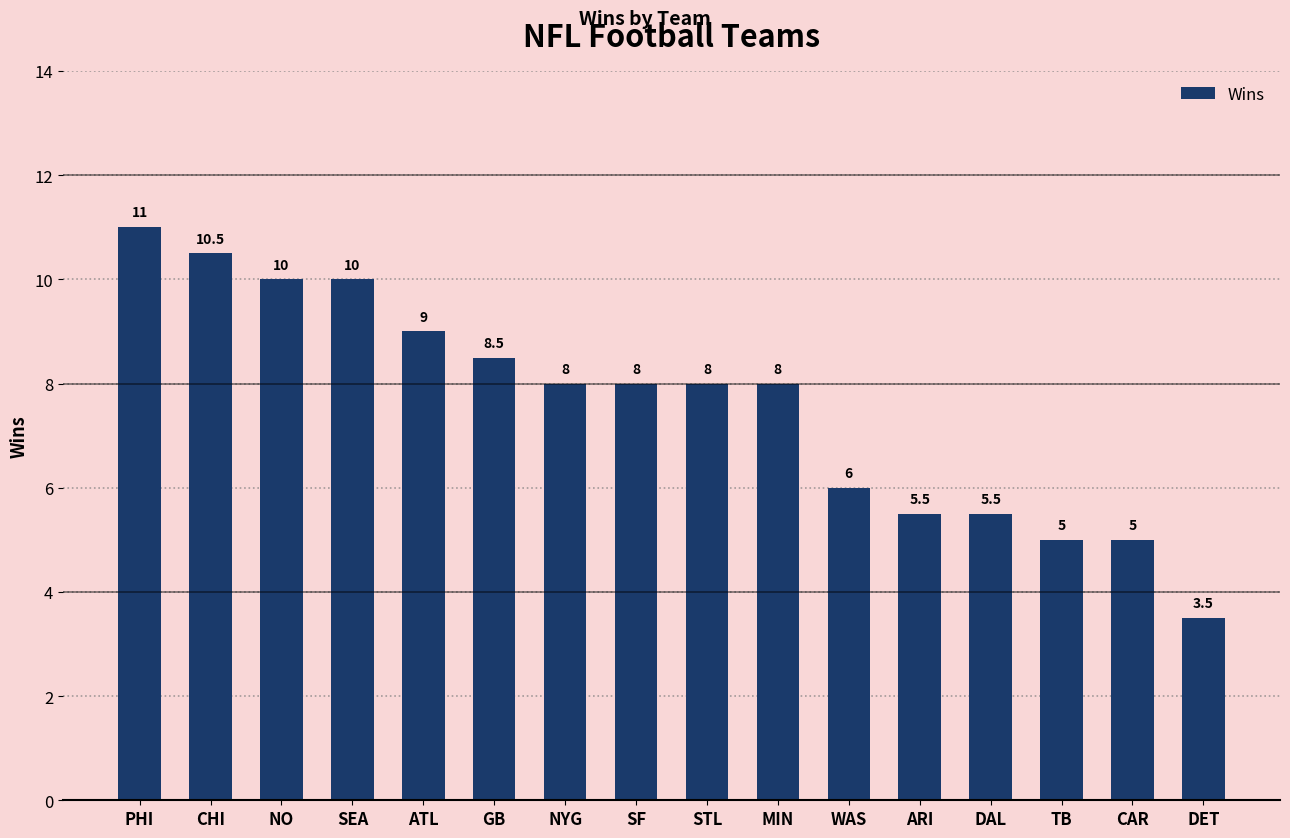

The value at STL is 8.0. True or false?

True